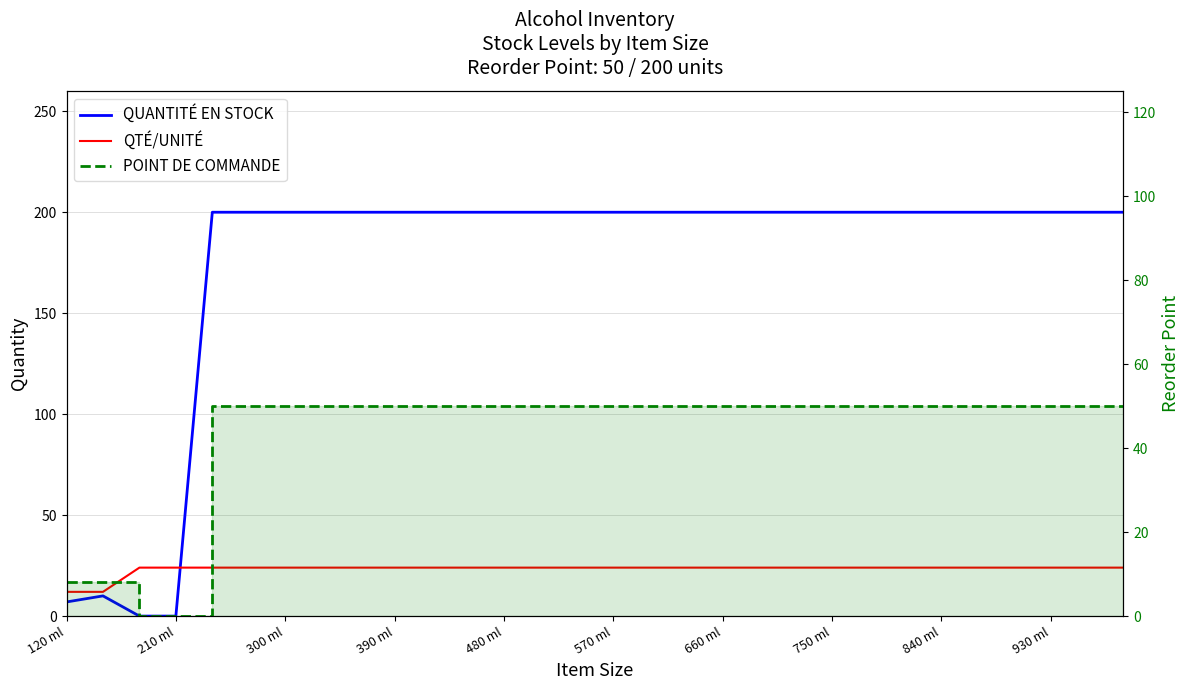

What is the difference between the maximum and minimum values in the POINT DE COMMANDE series?

50